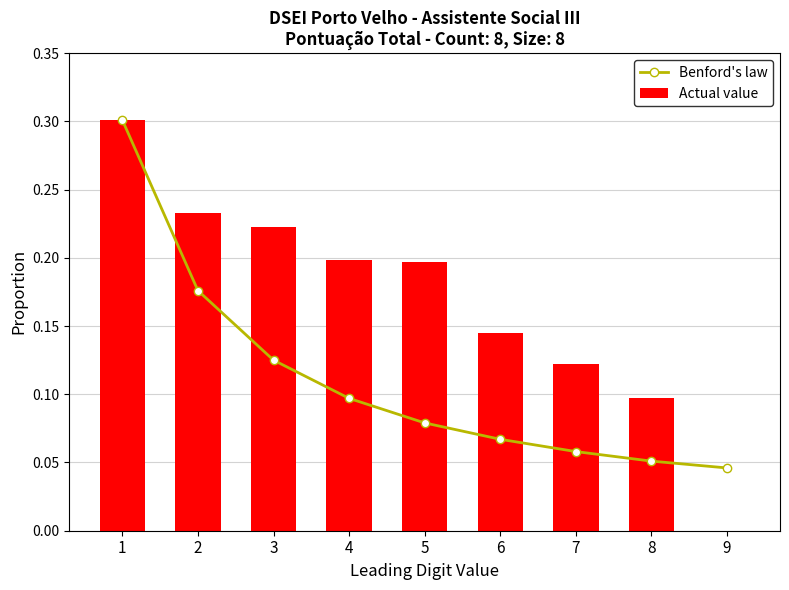

What is the difference between the maximum and minimum values?

0.2